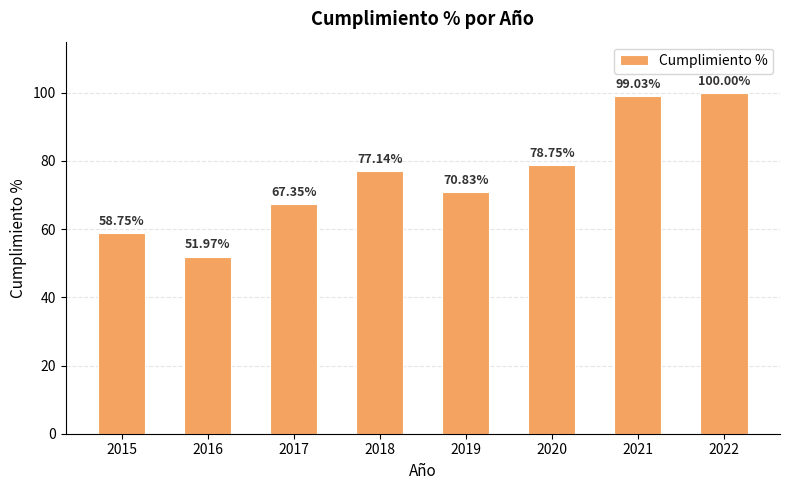

The chart shows a value of 41.8 at 2019. True or false?

False